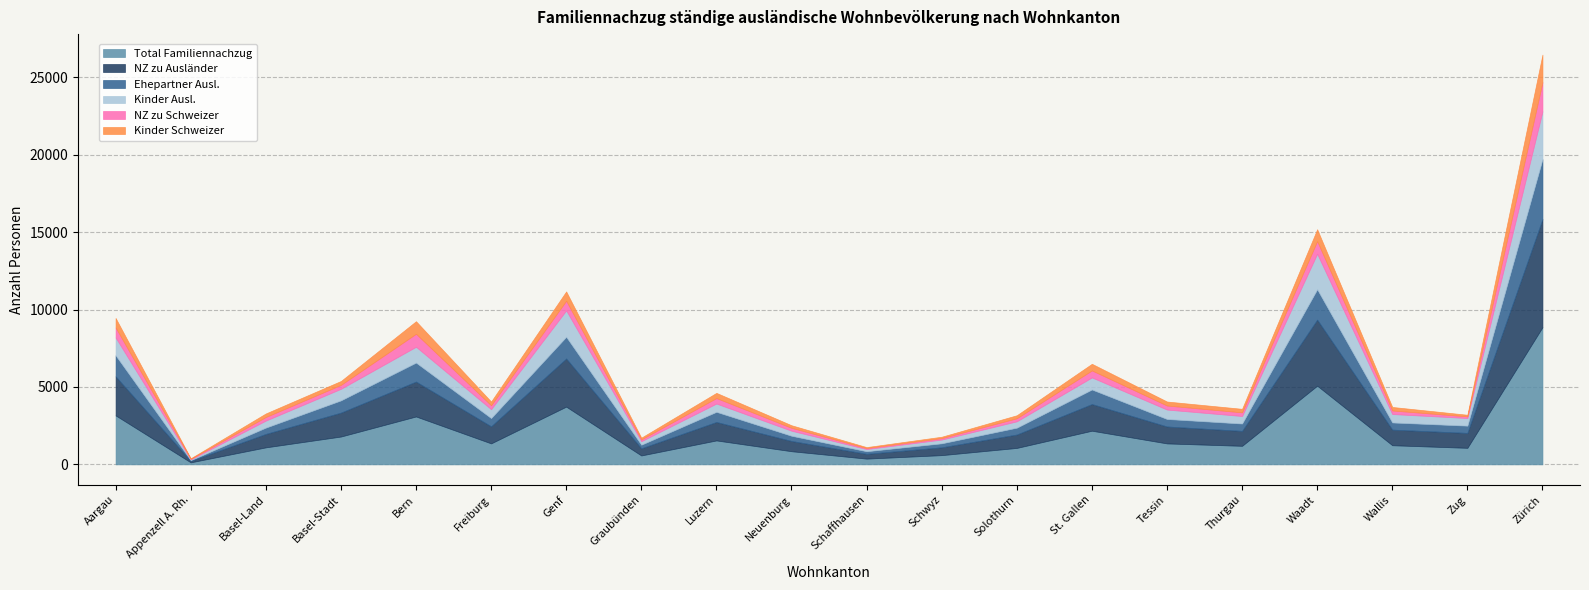

Where is Kinder Schweizer nearest to the value 909?

Bern